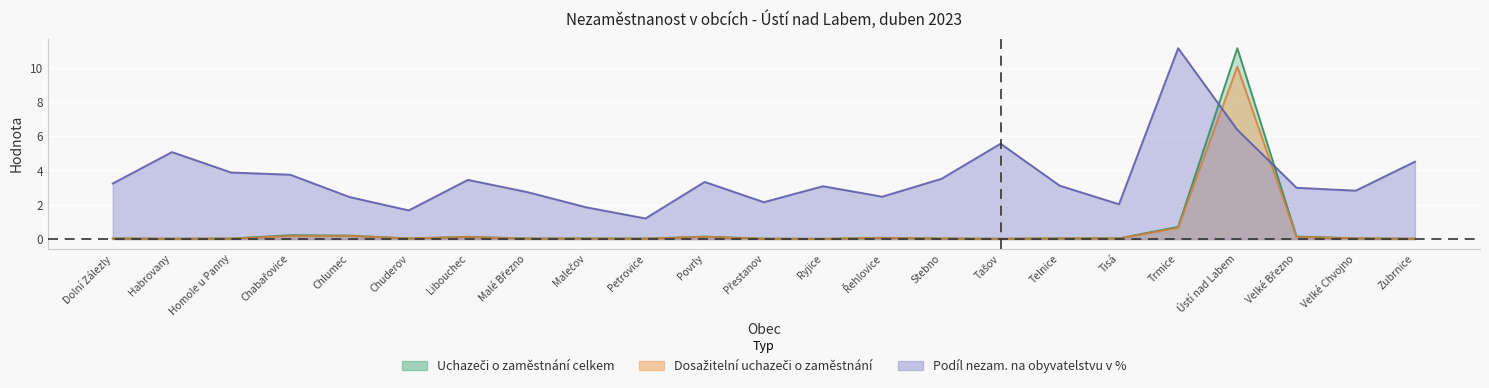

What is the lowest value of the Podíl nezam. na obyvatelstvu v % series?

1.2